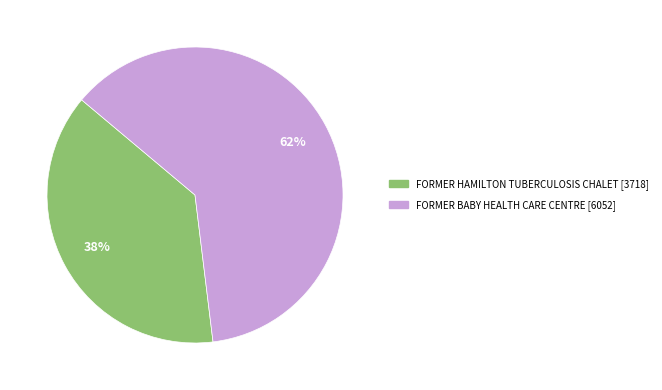

Does any single category account for the majority?

Yes